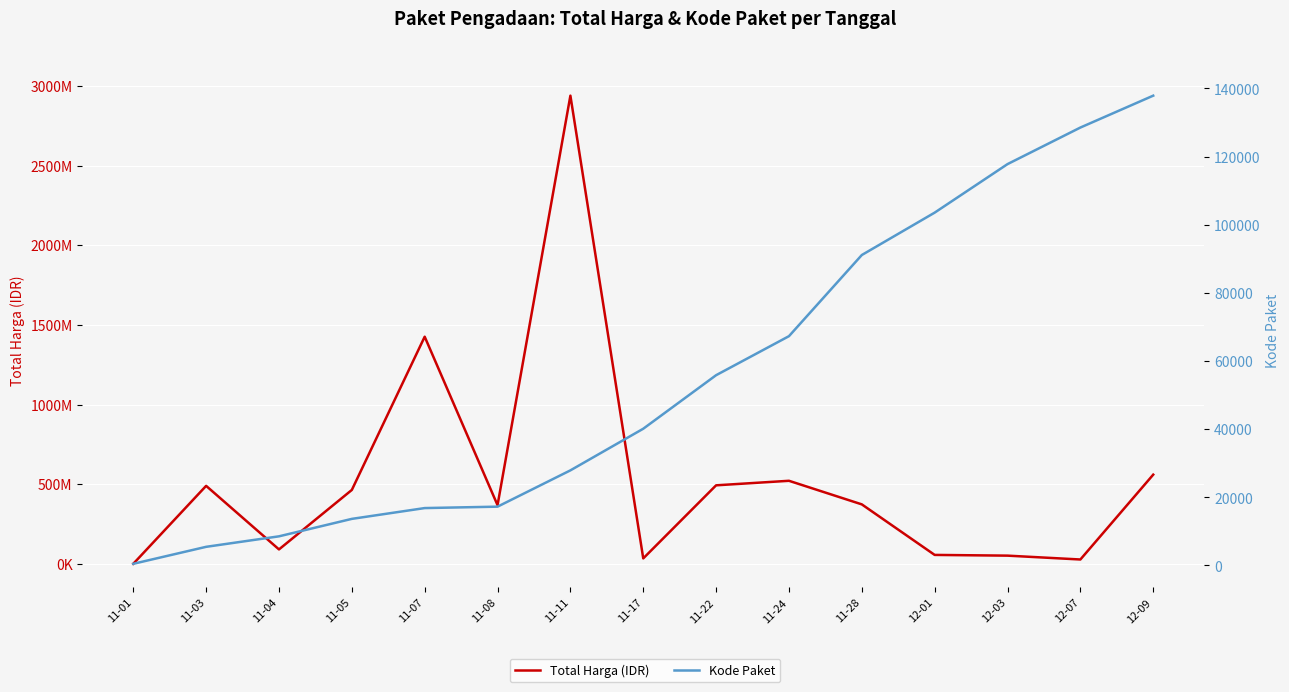

What is the approximate value of Kode Paket at 11-22?

55826